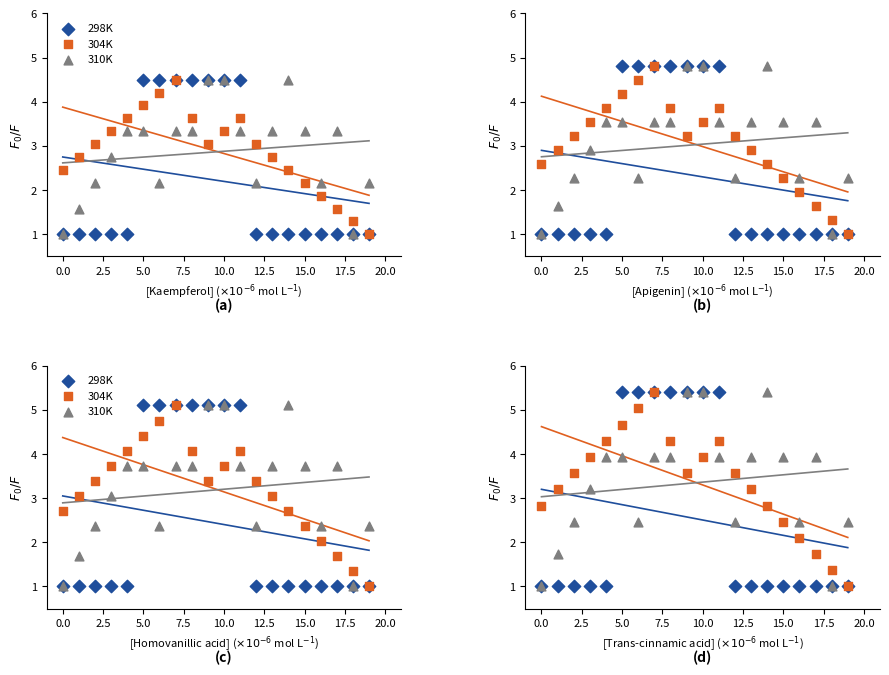

Is the value of 310K at 19 greater than the value of 298K at 2.5?

Yes